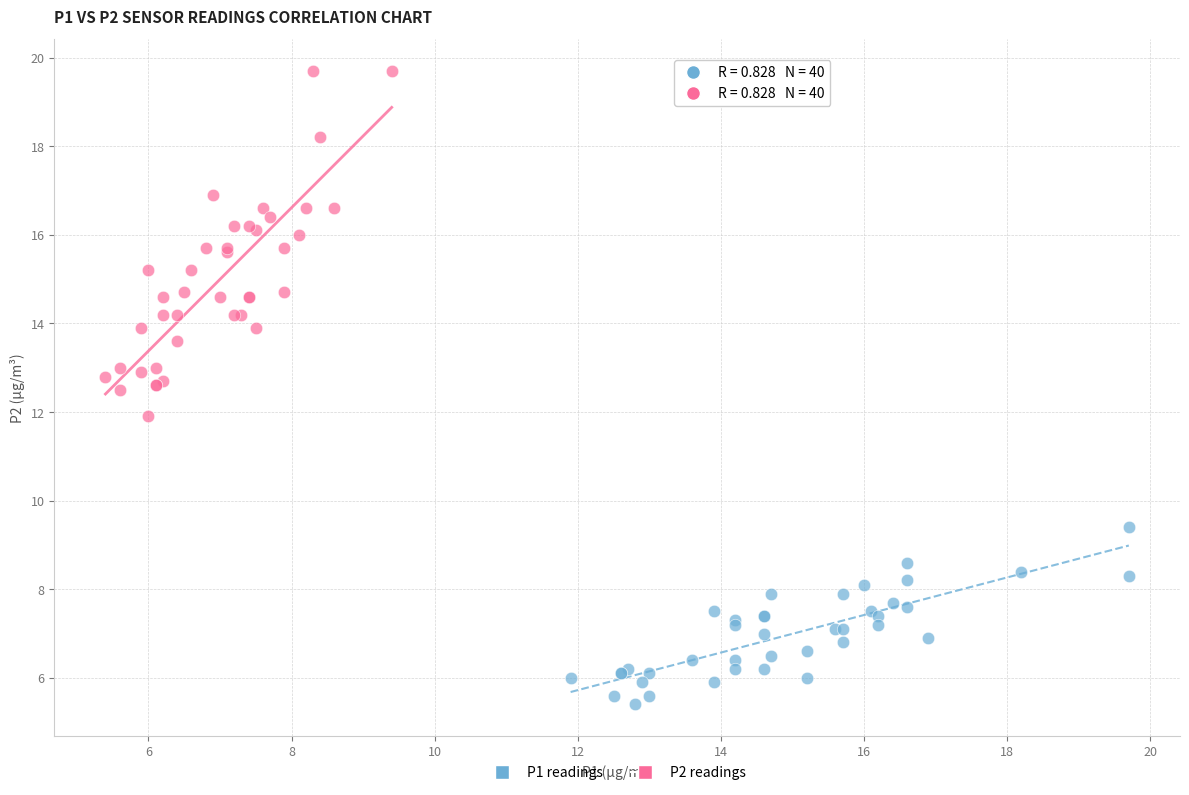

What are all the series names shown in the legend?

P1 readings, P2 readings